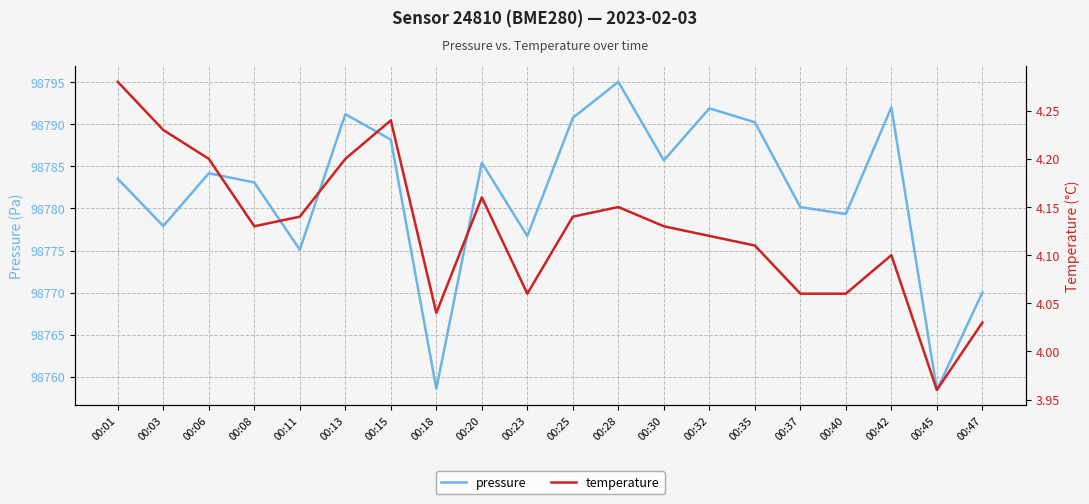

True or false: pressure and temperature intersect in this chart.

False